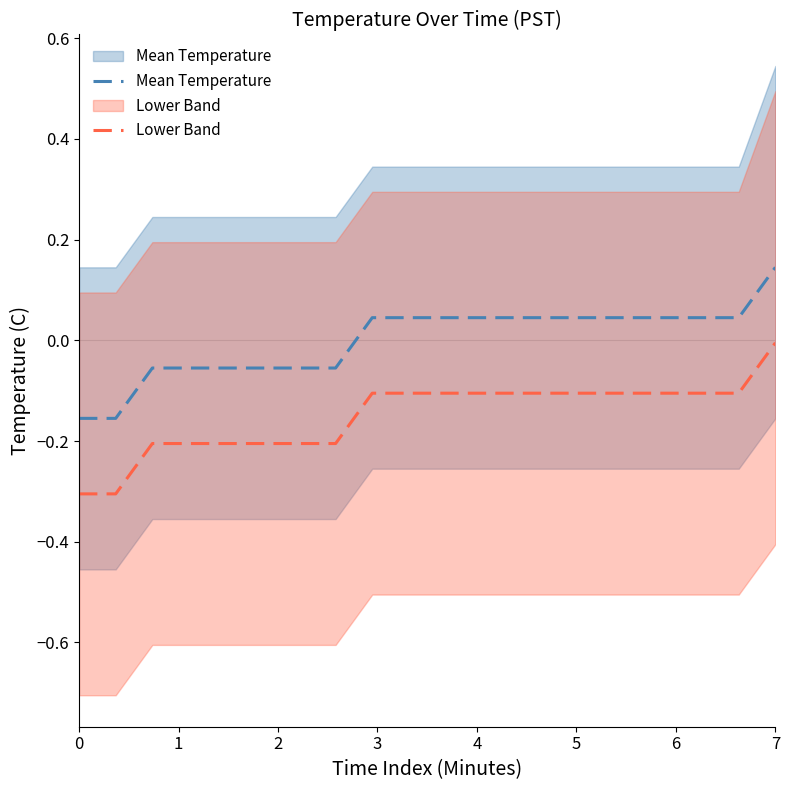

What is the minimum value for Lower Band?

-0.3